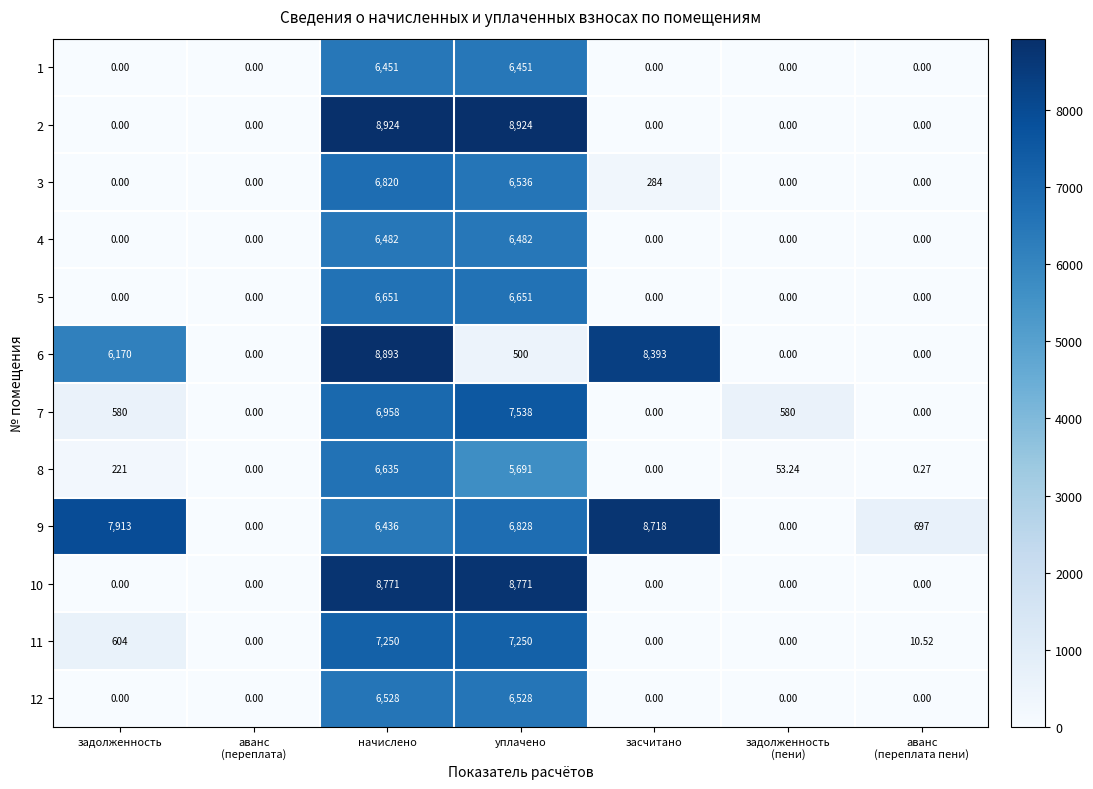

Rank the series by their maximum value, from highest to lowest.

2, 6, 10, 9, 7, 11, 3, 5, 8, 12, 4, 1